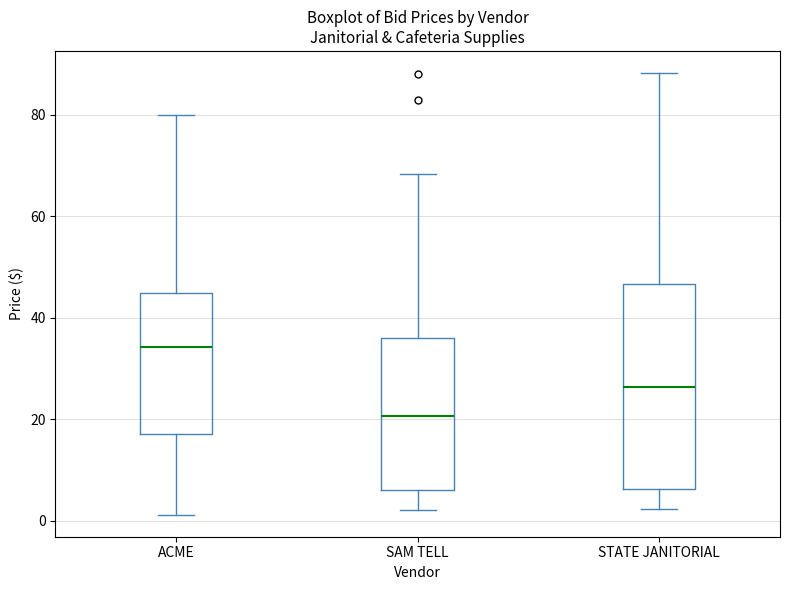

Which box has the highest median line?

ACME